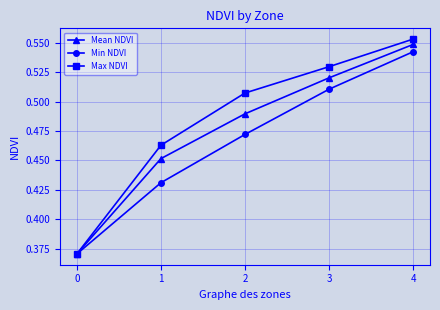

What is the difference between the maximum and minimum values in the Min NDVI series?

0.2